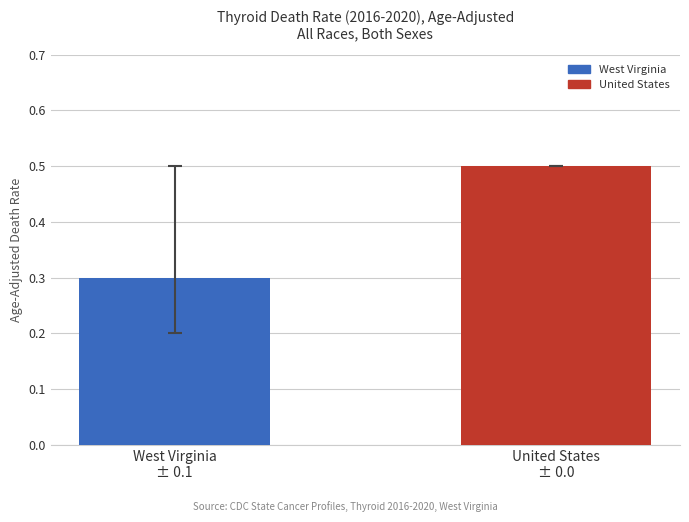

What is the approximate value at West Virginia
± 0.1?

0.3